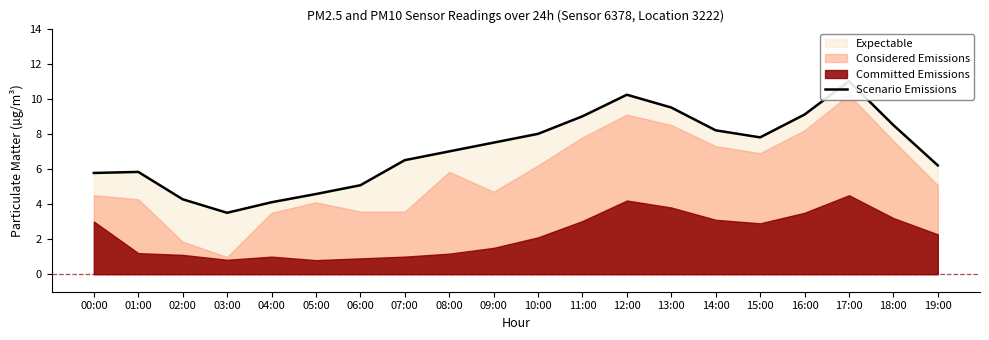

What is the difference between the values at 19:00 and 01:00?

0.4